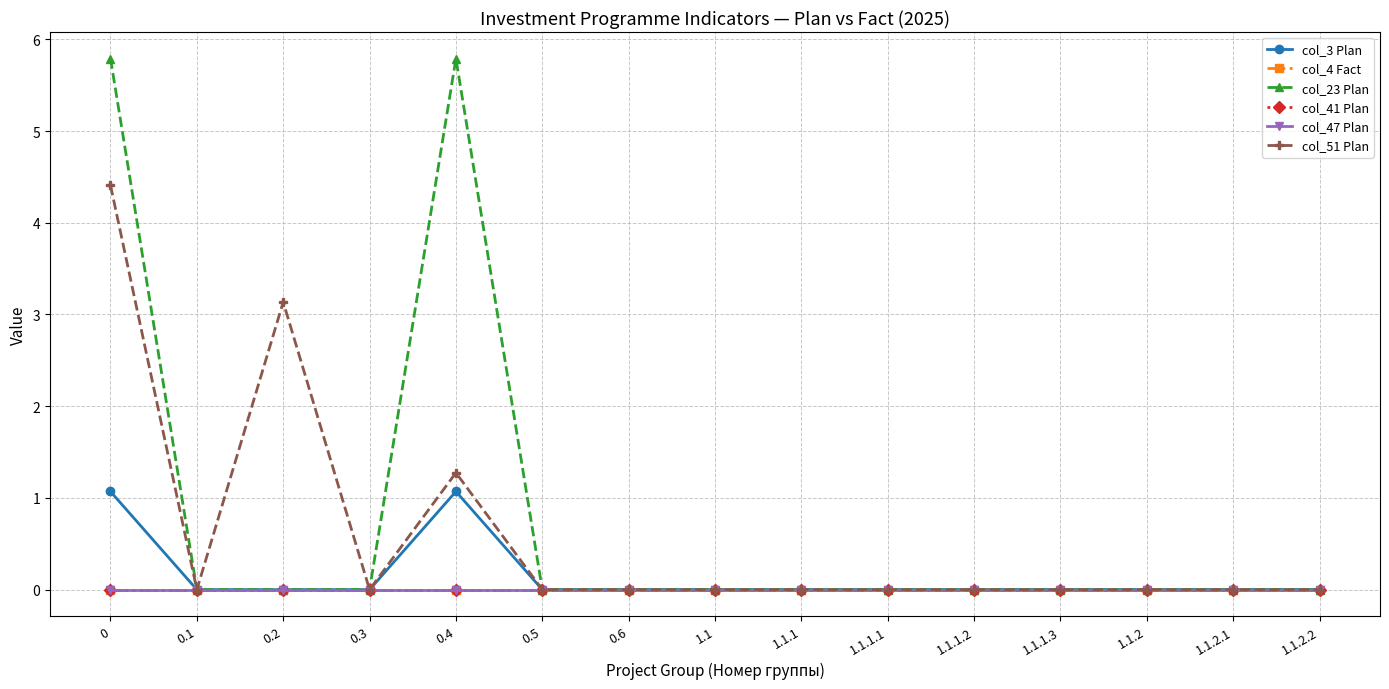

List the labels in order of col_47 Plan value, largest first.

0, 0.1, 0.2, 0.3, 0.4, 0.5, 0.6, 1.1, 1.1.1, 1.1.1.1, 1.1.1.2, 1.1.1.3, 1.1.2, 1.1.2.1, 1.1.2.2